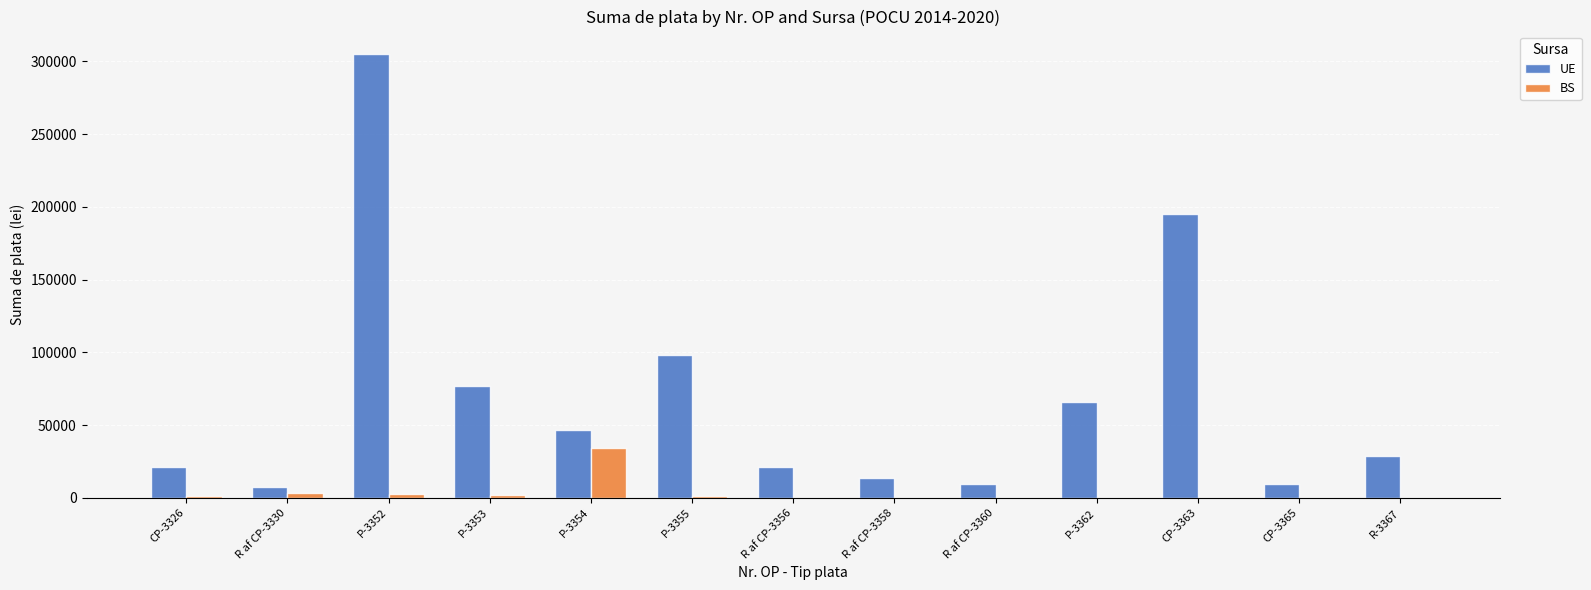

At which label does UE reach its peak?

P-3352